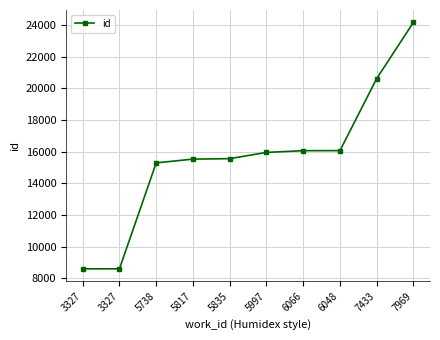

Rank the categories by value from highest to lowest.

7969, 7433, 6048, 6066, 5997, 5835, 5817, 5738, 3327, 3327